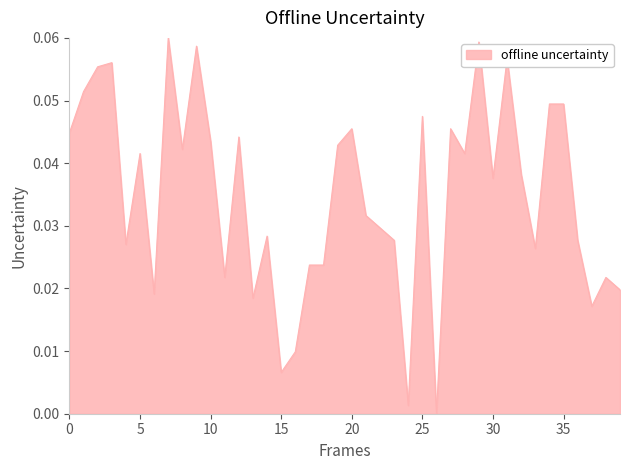

The value at 10 is 0.1. True or false?

False